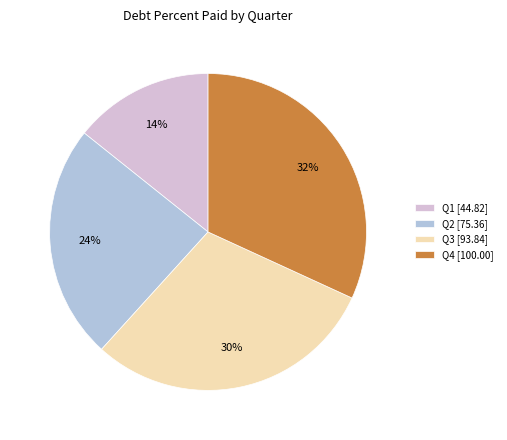

Do Q3 [93.84] and Q4 [100.00] together represent more than half of the pie?

Yes